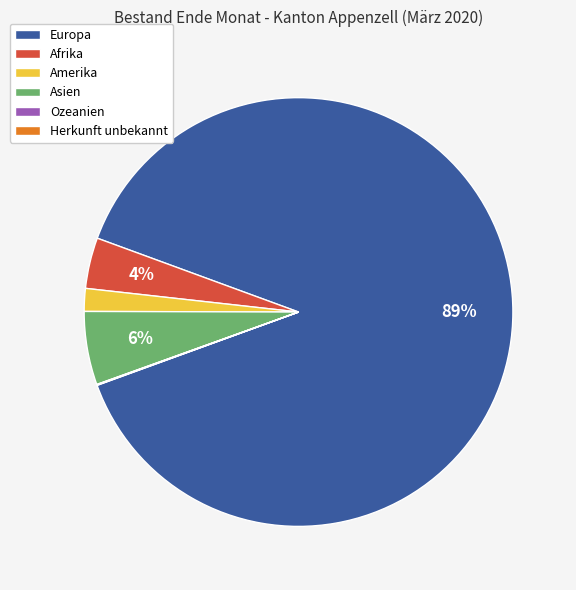

To the nearest percent, what portion does Afrika represent?

4%